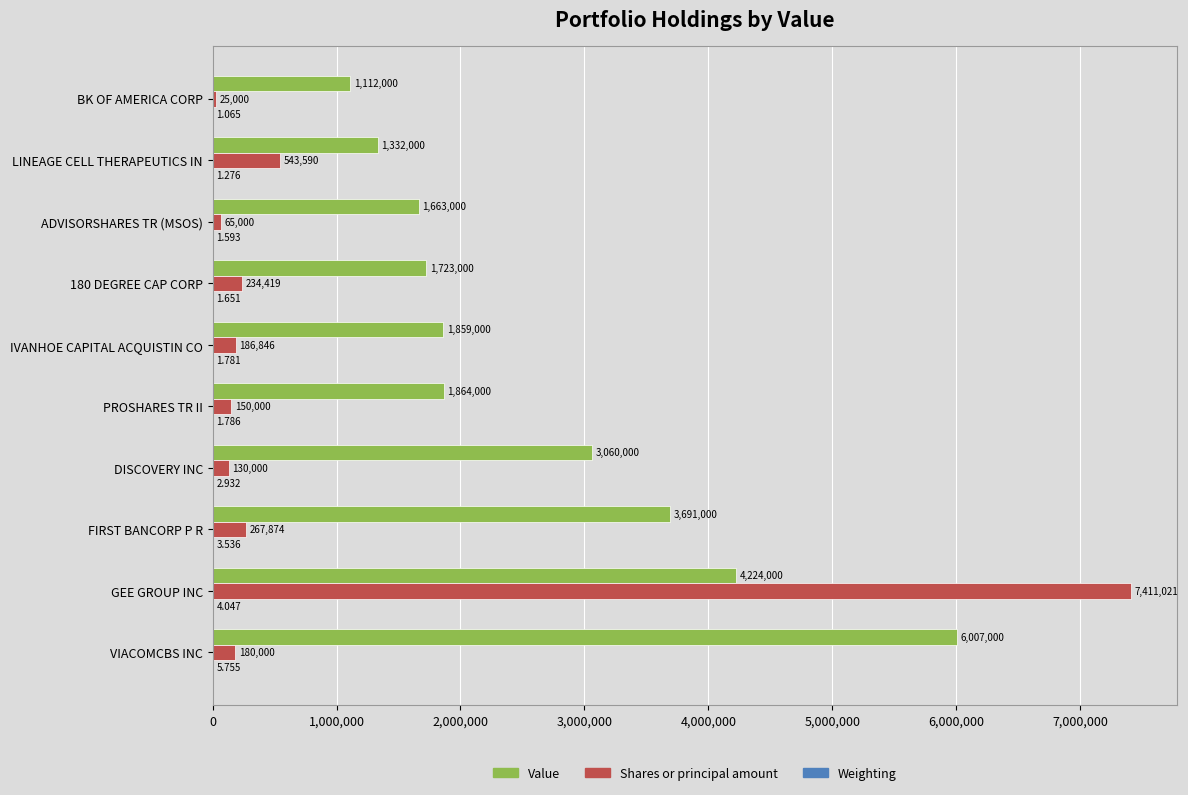

Which series has the largest total across all categories?

Value